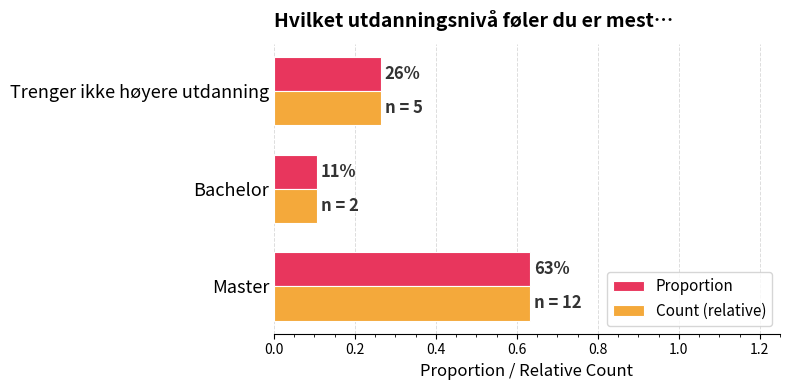

Count the Count (relative) values in the range 0 to 1.

3